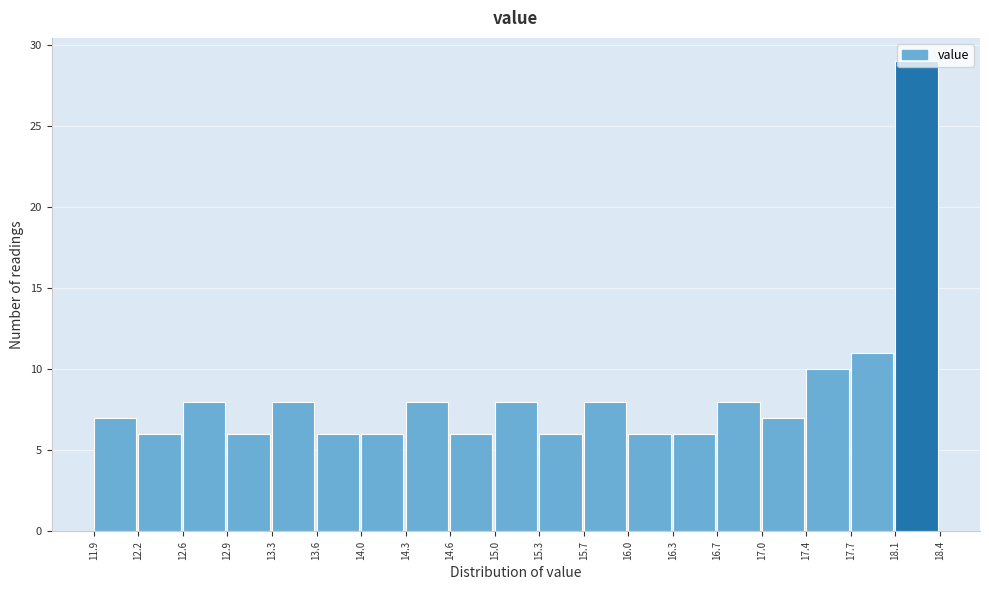

Reading left to right, list every bar in this chart as the range it spans on the x-axis followed by its height. The values are not printed on the chart, so give them approximately, as read against the axis.

11.9 to 12.2: 7
12.2 to 12.6: 6
12.6 to 12.9: 8
12.9 to 13.3: 6
13.3 to 13.6: 8
13.6 to 14.0: 6
14.0 to 14.3: 6
14.3 to 14.6: 8
14.6 to 15.0: 6
15.0 to 15.3: 8
15.3 to 15.7: 6
15.7 to 16.0: 8
16.0 to 16.3: 6
16.3 to 16.7: 6
16.7 to 17.0: 8
17.0 to 17.4: 7
17.4 to 17.7: 10
17.7 to 18.1: 11
18.1 to 18.4: 29